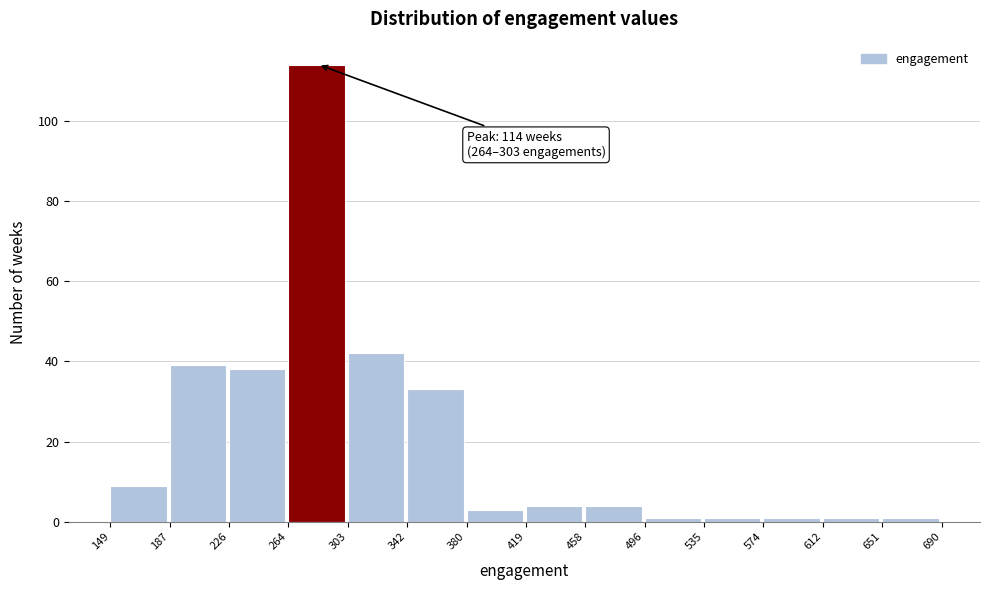

Which range on the x-axis has the tallest bar?

264 to 303